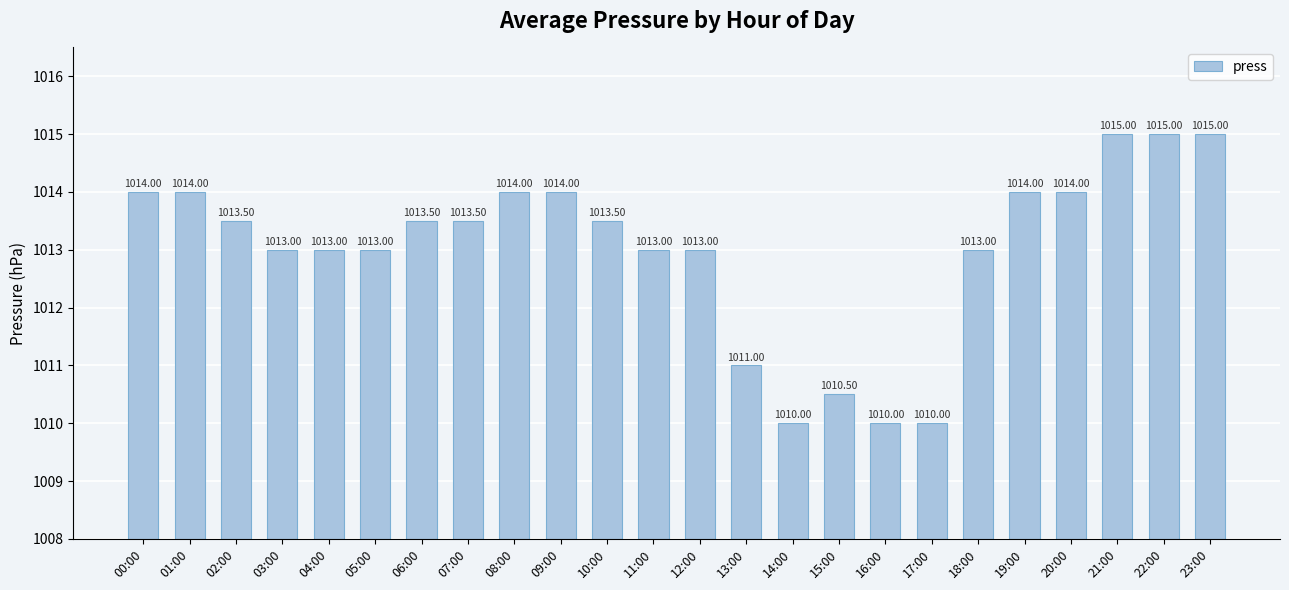

What is the approximate value at 06:00?

1013.5